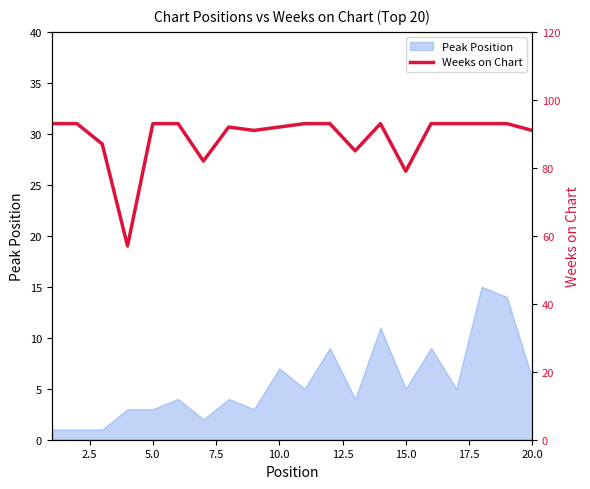

True or false: the data has more than 1 interior local peaks.

True